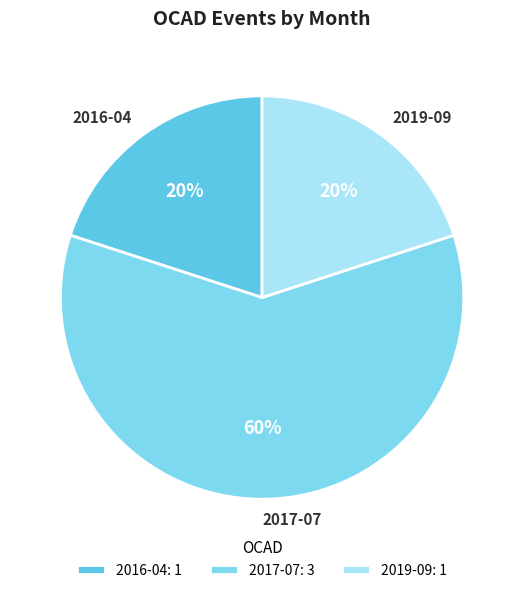

How many segments does this pie chart have?

3